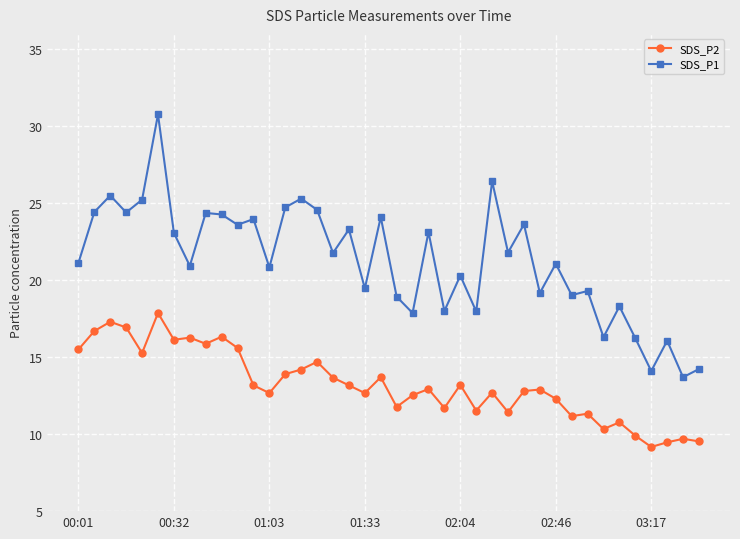

What is the value of the SDS_P2 point at the 13th from the left?

12.7